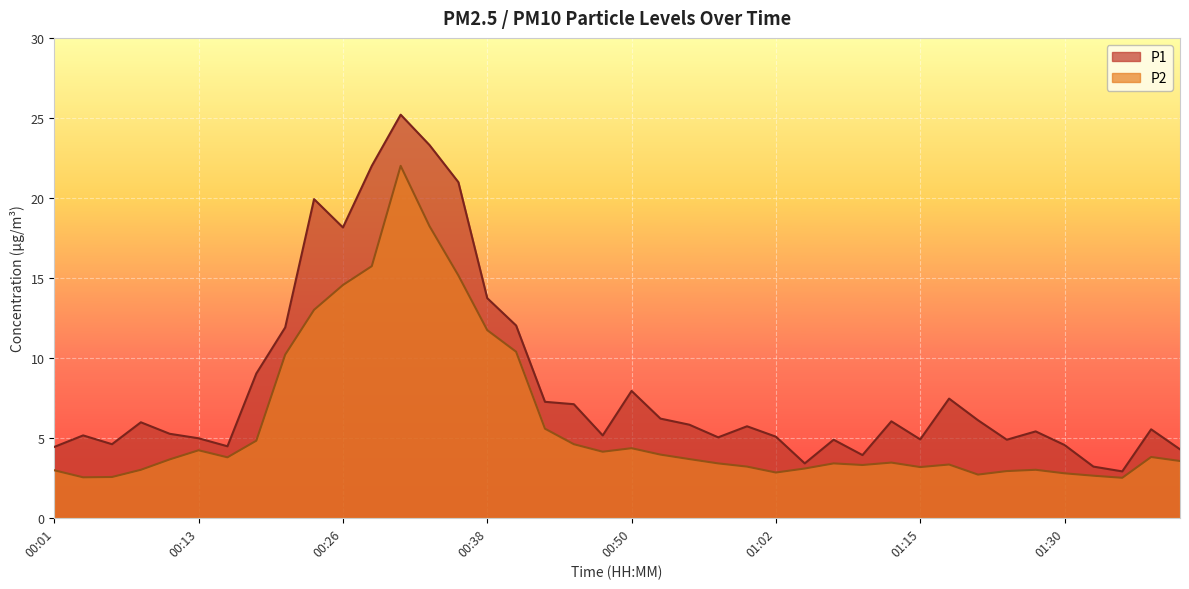

Reading left to right, extract all data points from this chart.

P1: 4.4	5.2	4.6	6.0	5.2	5.0	4.5	9.0	11.9	19.9	18.1	22.0	25.2	23.3	21.0	13.7	12.0	7.2	7.1	5.2	7.9	6.2	5.8	5.0	5.7	5.1	3.4	4.9	3.9	6.0	4.9	7.5	6.1	4.9	5.4	4.5	3.2	2.9	5.5	4.3
P2: 3.0	2.5	2.5	3.0	3.6	4.2	3.8	4.8	10.2	13.0	14.6	15.7	22.0	18.2	15.2	11.7	10.4	5.6	4.6	4.1	4.3	4.0	3.7	3.4	3.2	2.8	3.1	3.4	3.3	3.5	3.2	3.3	2.7	2.9	3.0	2.8	2.6	2.5	3.8	3.5